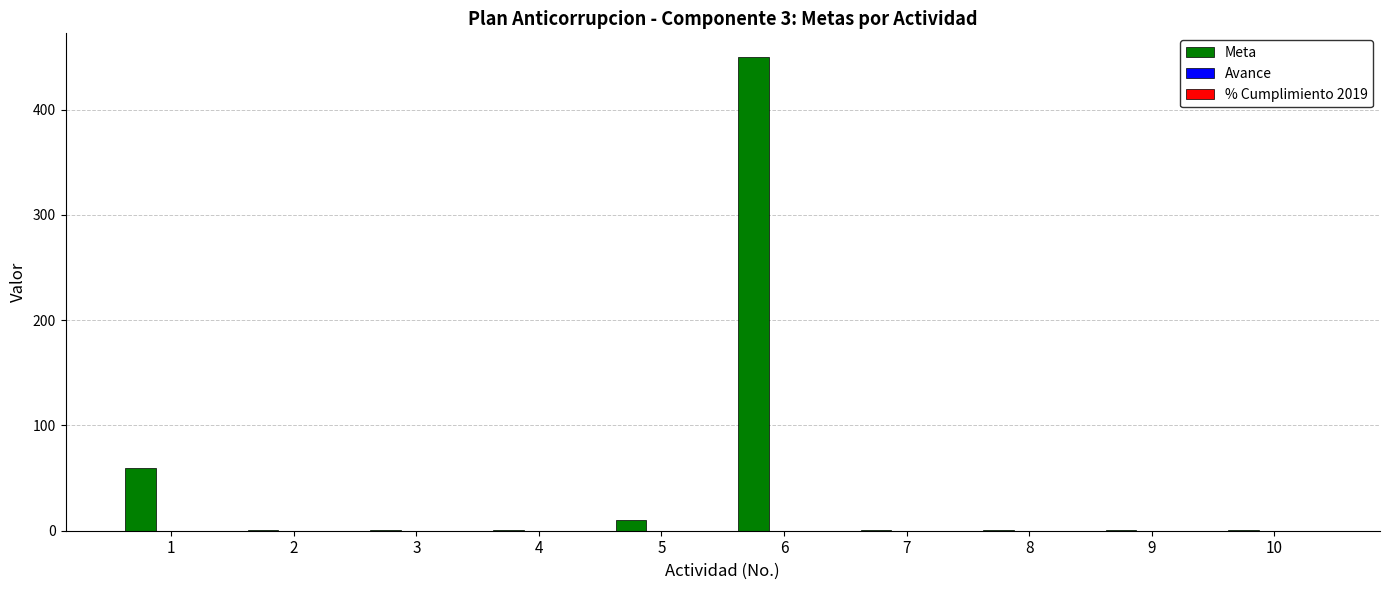

What is the sum of all values?

527